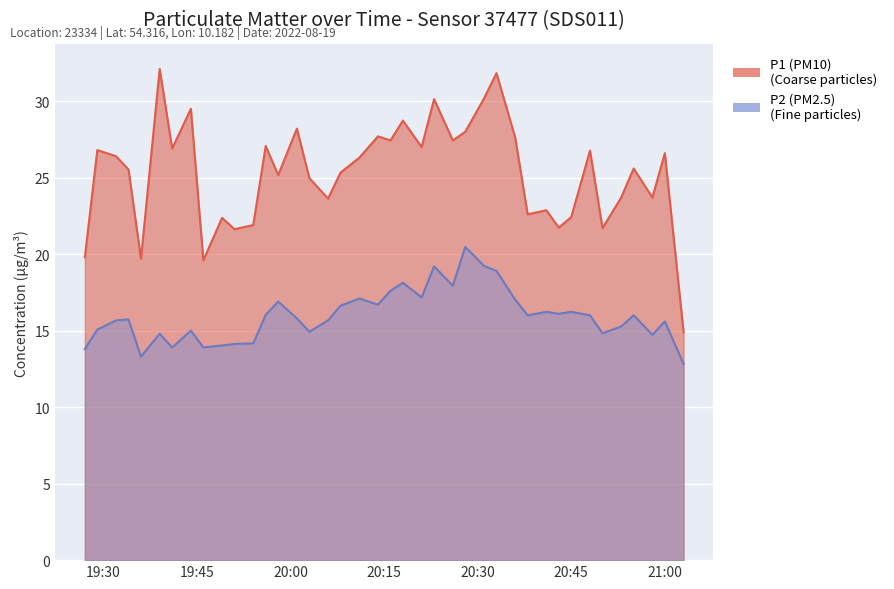

List the labels in order of P1 (PM10) value, largest first.

19:39, 20:33, 20:31, 20:23, 19:44, 20:18, 20:01, 20:28, 20:14, 20:36, 20:16, 20:26, 19:56, 20:21, 19:41, 19:29, 20:48, 21:00, 19:32, 20:11, 20:55, 19:34, 20:08, 19:58, 20:03, 20:53, 20:58, 20:06, 20:41, 20:38, 20:45, 19:49, 19:54, 20:43, 20:50, 19:51, 19:27, 19:36, 19:46, 21:03